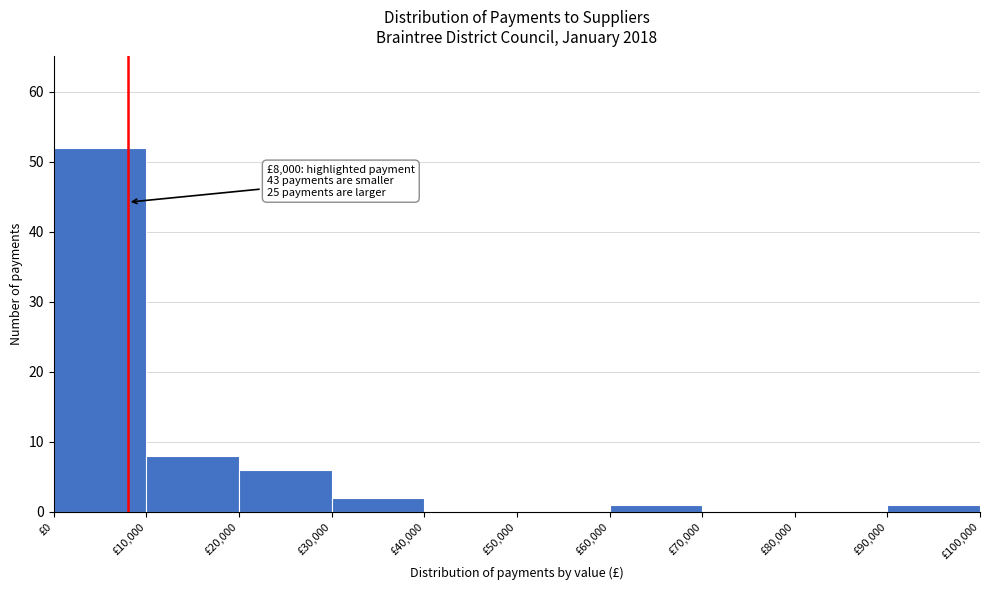

Over which range of the x-axis is the bar tallest?

0 to 10000